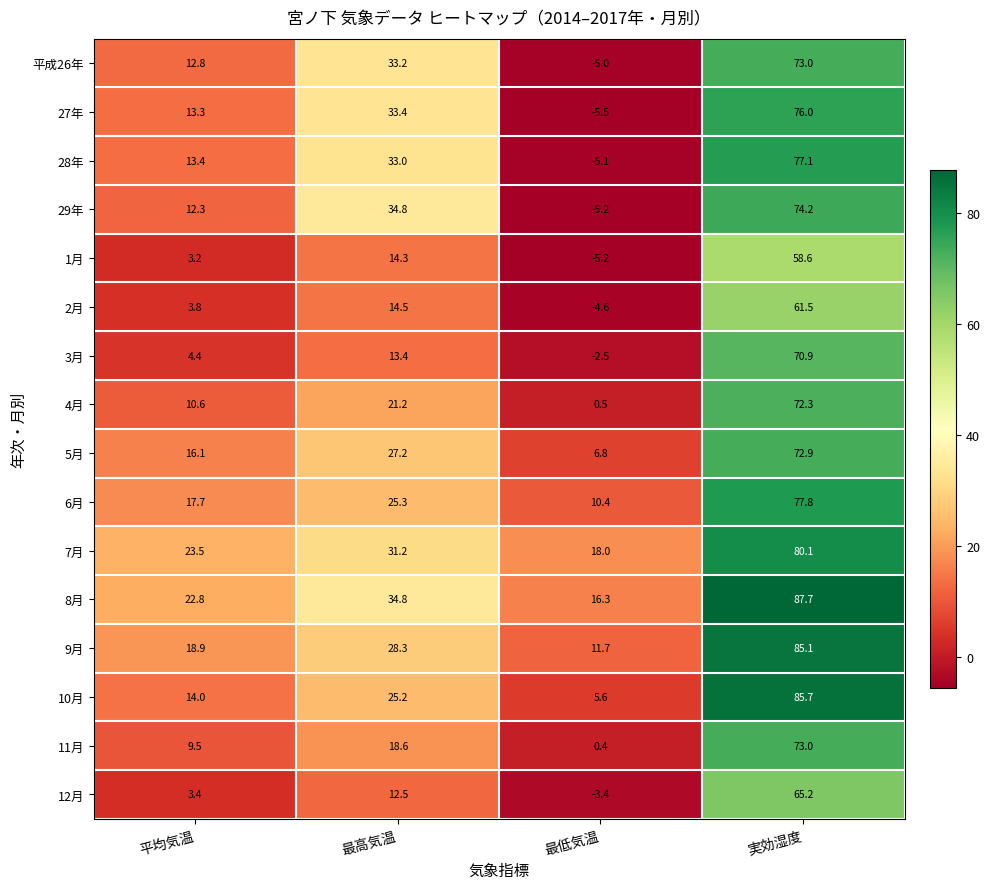

What is the approximate value of 8月 at 最高気温?

34.8